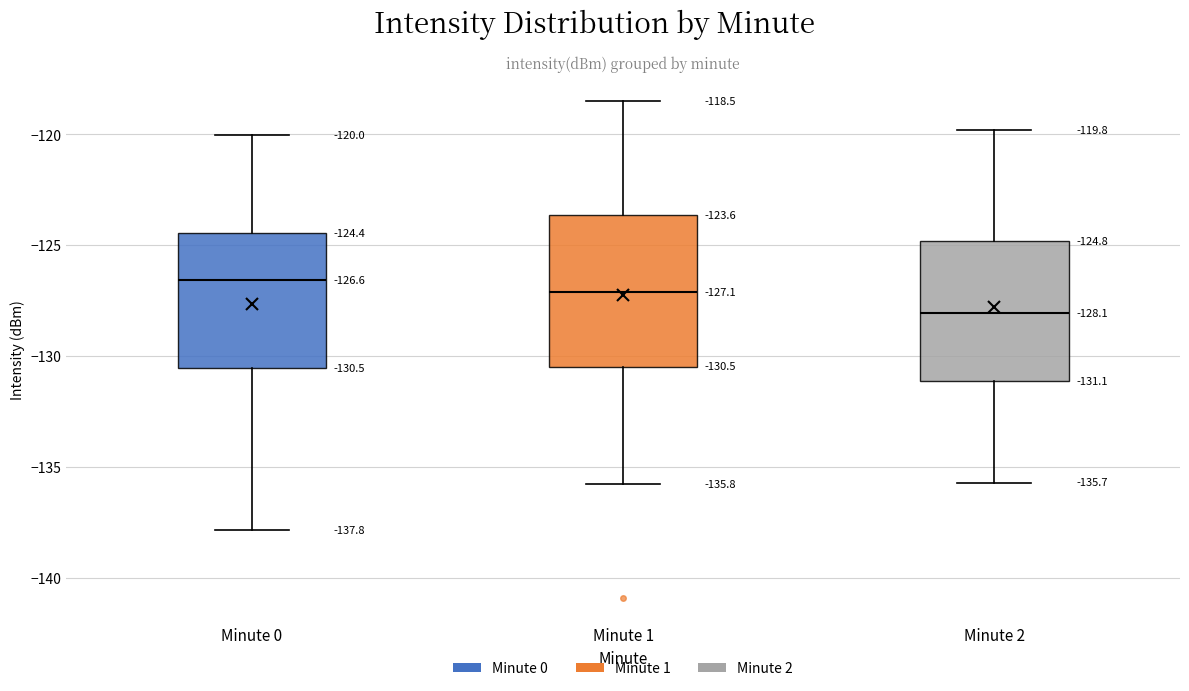

Which box's median line is the lowest?

Minute 2